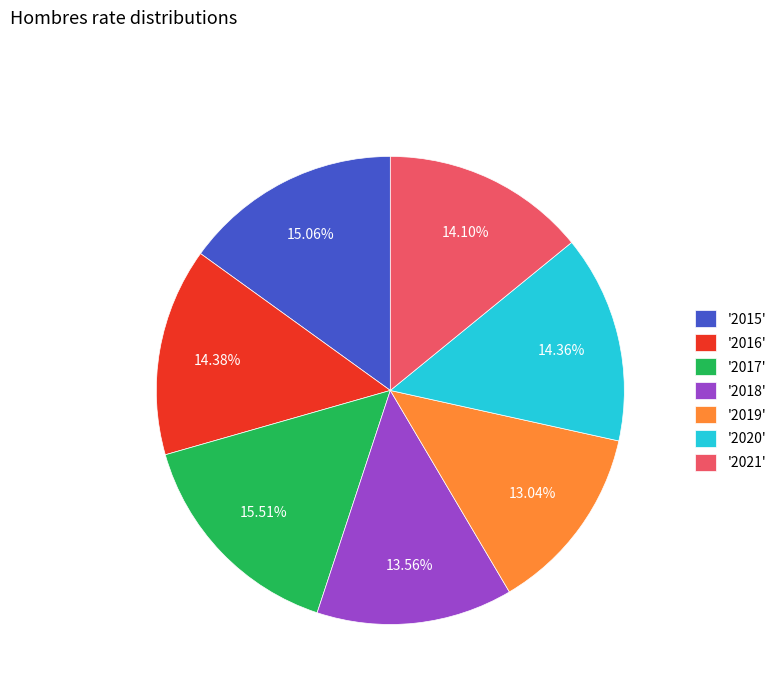

Does any single category account for the majority?

No